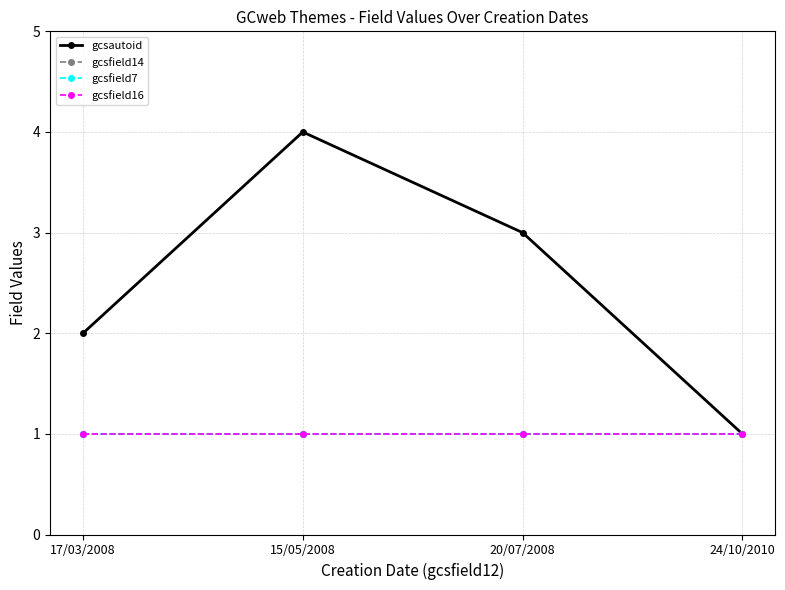

Does the chart have visible grid lines?

Yes